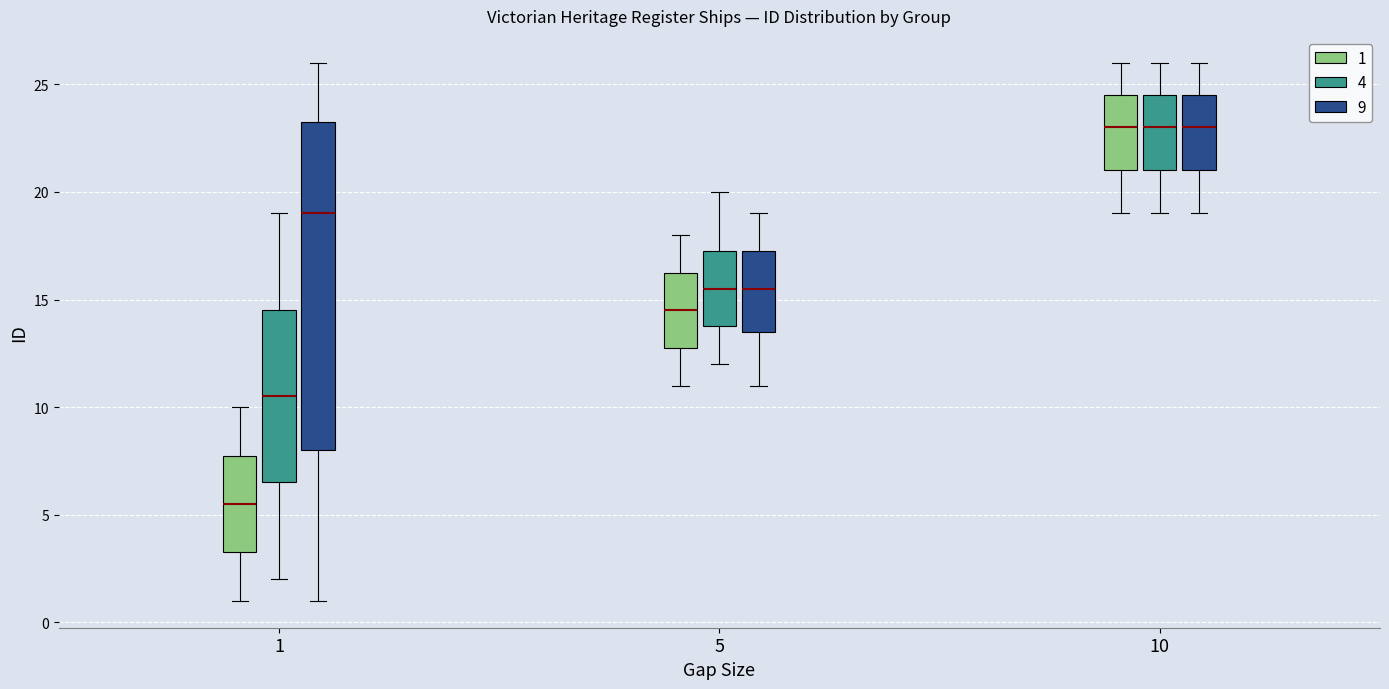

Which box's median line is the lowest?

1 (1)